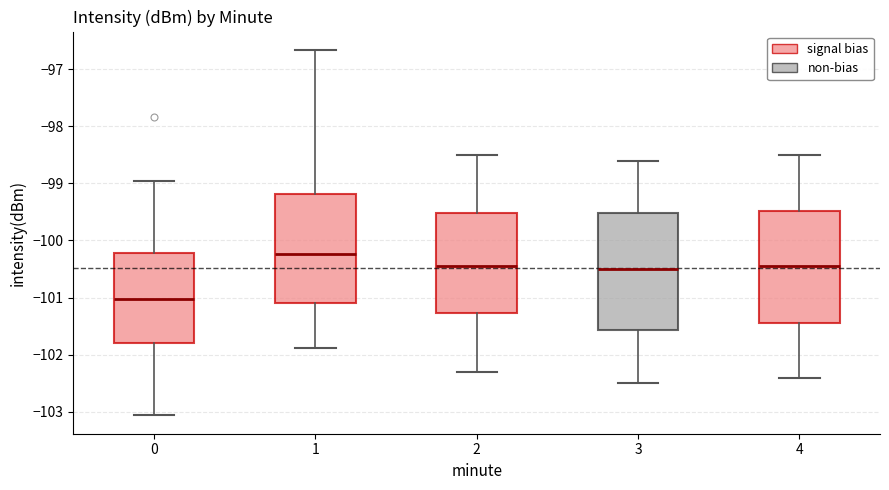

Reading left to right, read every box against the y-axis: the position of its median line, the range the box covers, and the ends of its whiskers. The values are not printed on the chart, so give them approximately, as read against the axis.

0: median -101.0, box -101.8 to -100.2, whiskers -103.1 to -99.0
1: median -100.2, box -101.1 to -99.2, whiskers -101.9 to -96.7
2: median -100.4, box -101.3 to -99.5, whiskers -102.3 to -98.5
3: median -100.5, box -101.6 to -99.5, whiskers -102.5 to -98.6
4: median -100.4, box -101.4 to -99.5, whiskers -102.4 to -98.5